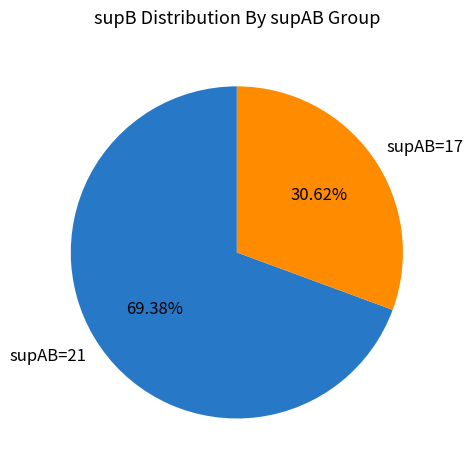

Does supAB=21 represent more than half of the total?

Yes